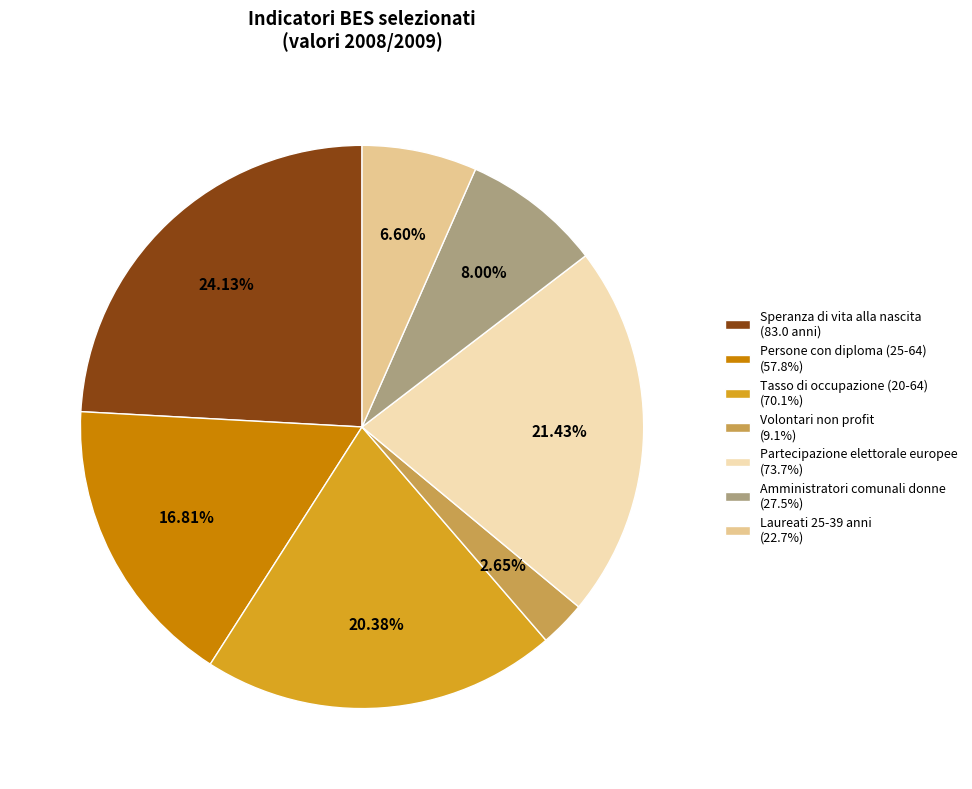

Does any single category account for the majority?

No